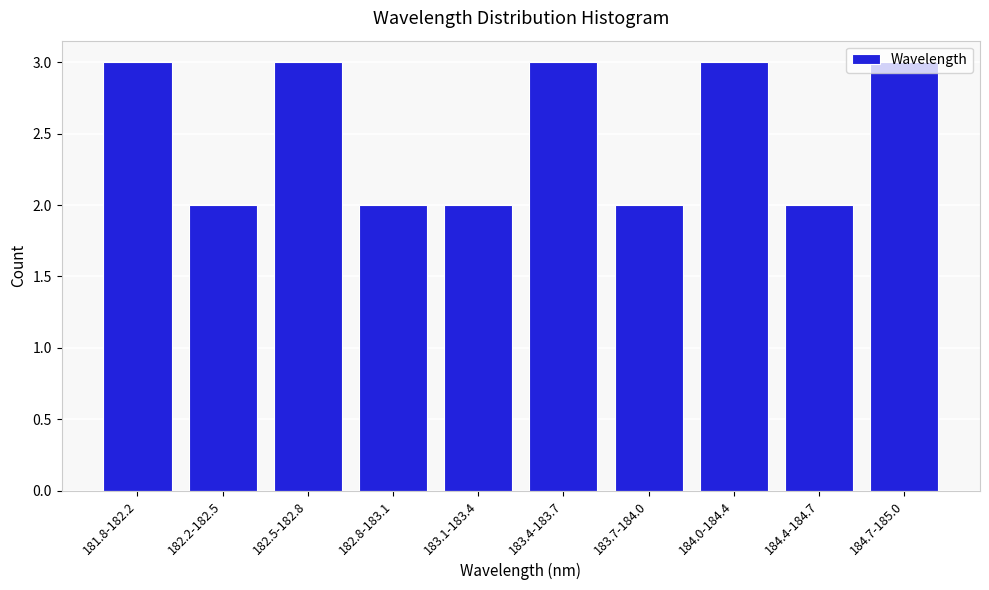

What is the value of the 7th bar from the left?

2